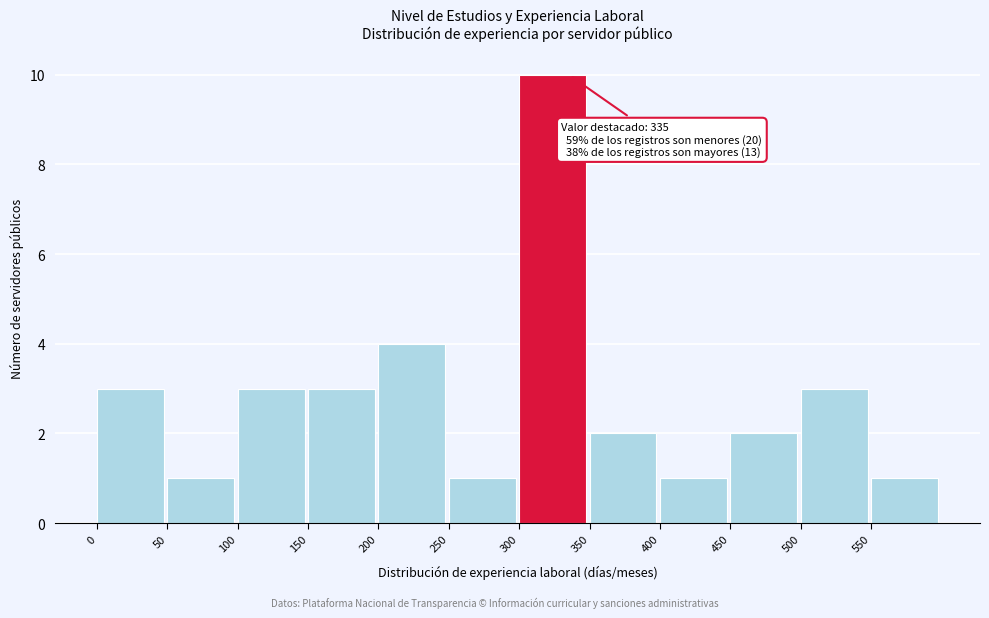

Over which range of the x-axis is the bar tallest?

300 to 350